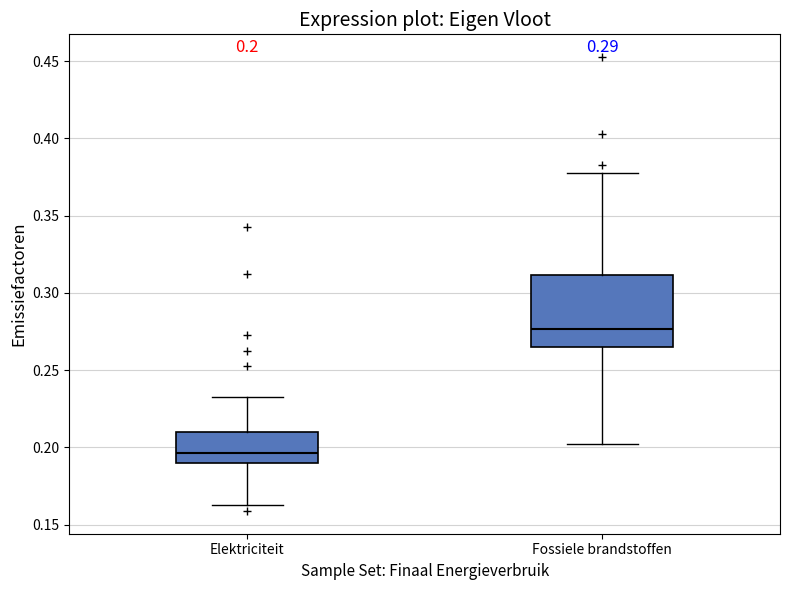

Which box's median line is the lowest?

Elektriciteit